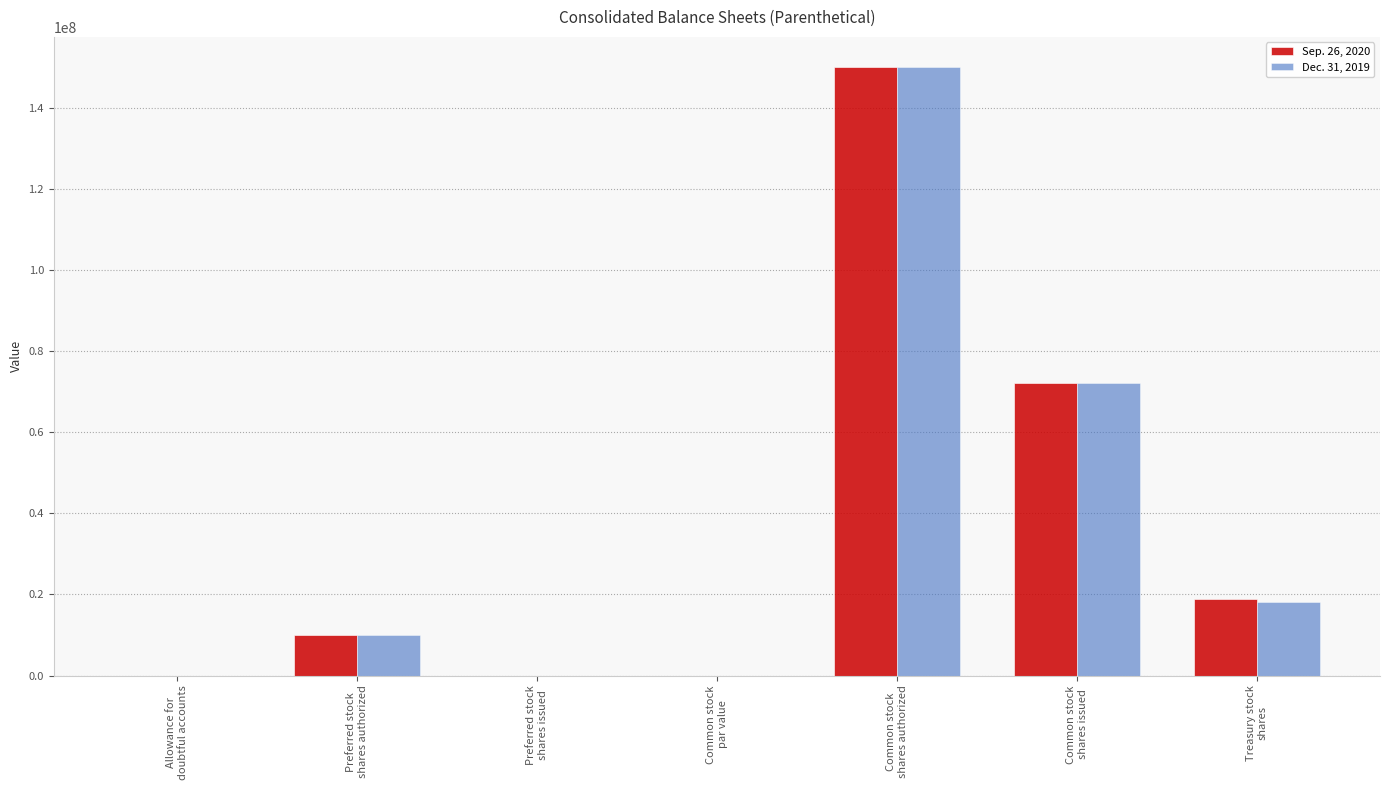

What are all the series names shown in the legend?

Sep. 26, 2020, Dec. 31, 2019